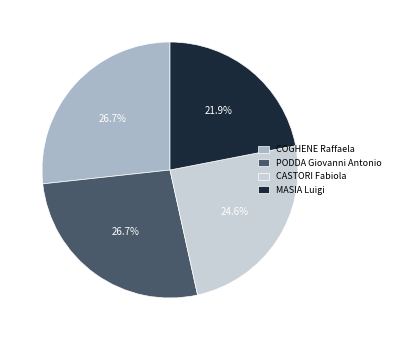

To the nearest percent, what is the average slice percentage?

25%